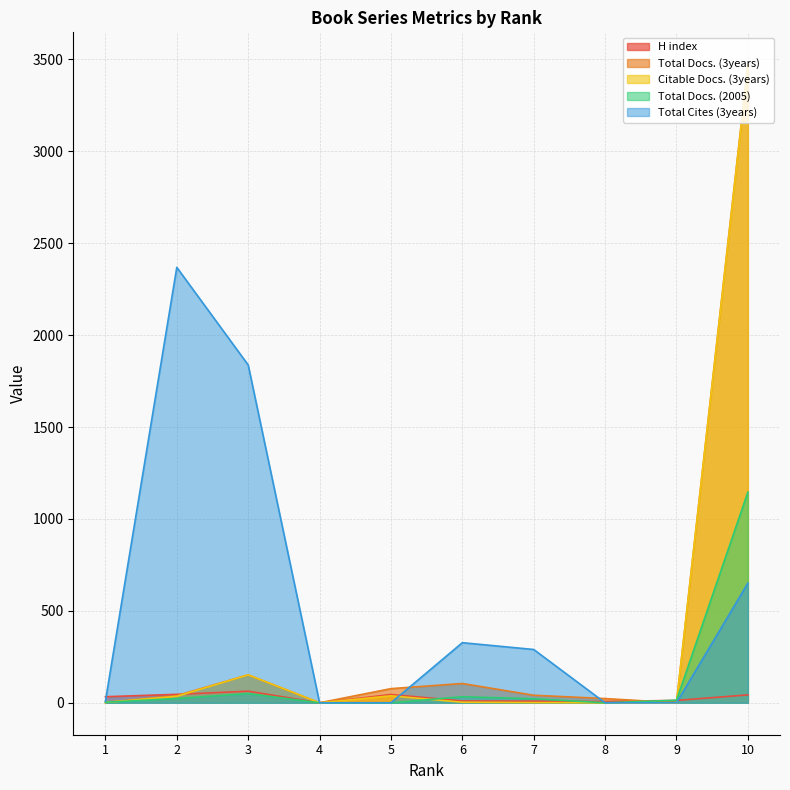

True or false: Total Docs. (3years) and Citable Docs. (3years) cross at least once.

False